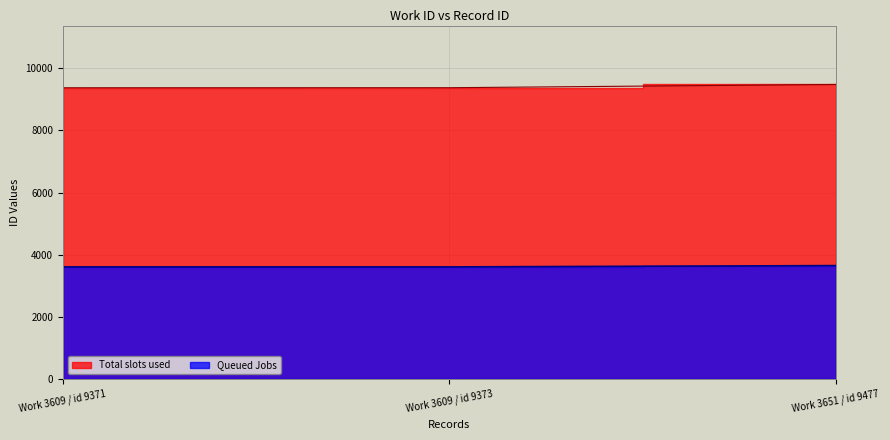

What is the label of the 3rd point from the left?

Work 3651 / id 9477